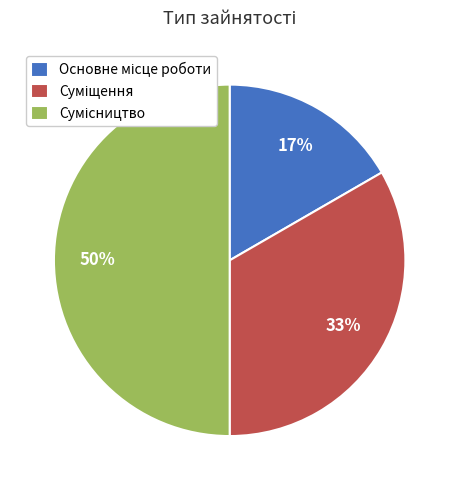

To the nearest percent, what is the average slice percentage?

33%